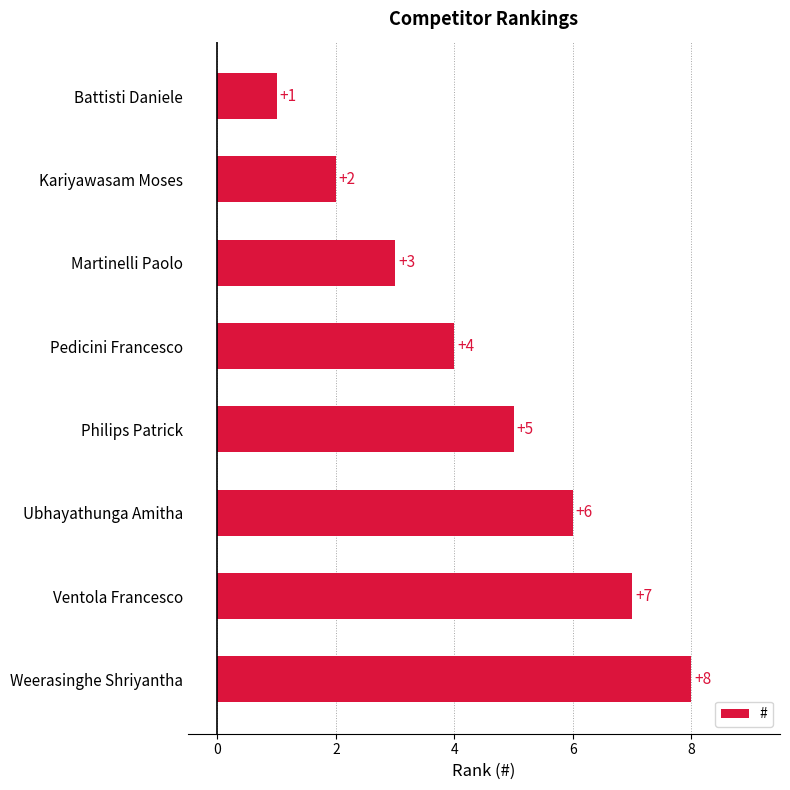

How many series are shown in this chart?

1